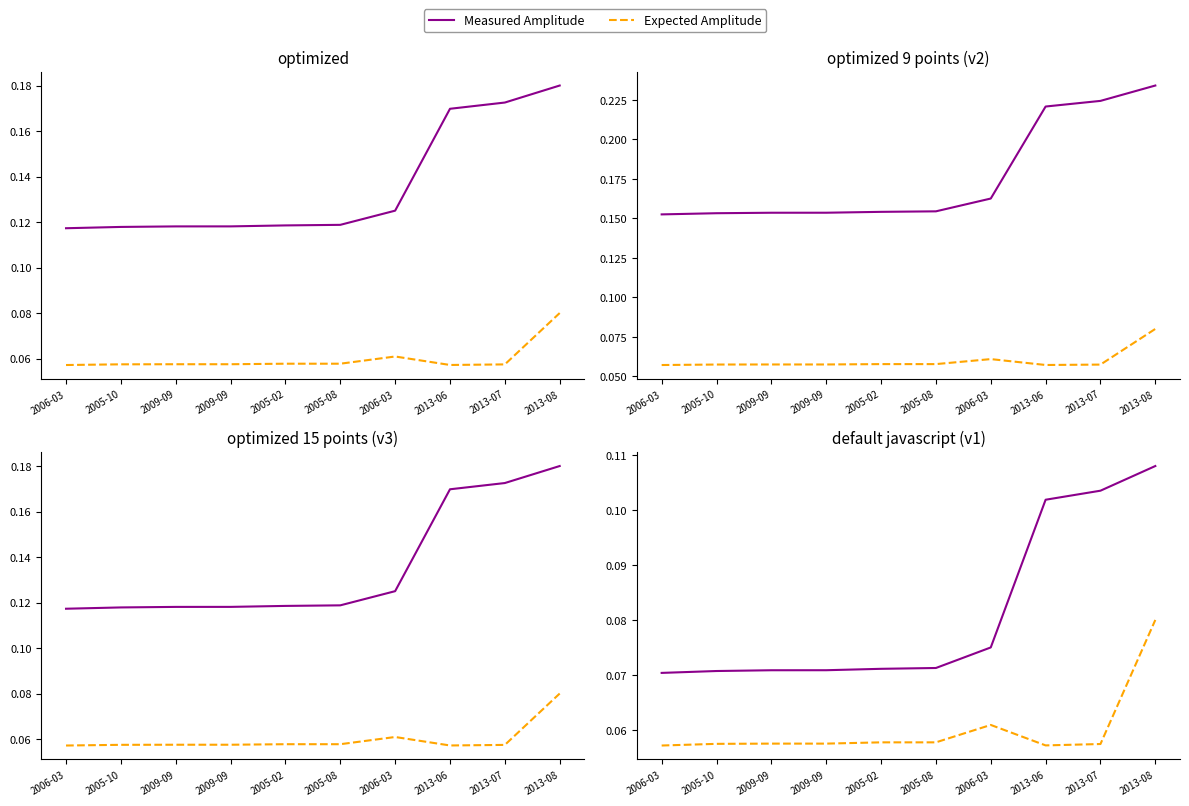

Reading left to right, extract all data points from this chart.

Measured Amplitude: 2006-03=0.1	2005-10=0.1	2009-09=0.1	2009-09=0.1	2005-02=0.1	2005-08=0.1	2006-03=0.1	2013-06=0.1	2013-07=0.1	2013-08=0.1
Expected Amplitude: 2006-03=0.1	2005-10=0.1	2009-09=0.1	2009-09=0.1	2005-02=0.1	2005-08=0.1	2006-03=0.1	2013-06=0.1	2013-07=0.1	2013-08=0.1